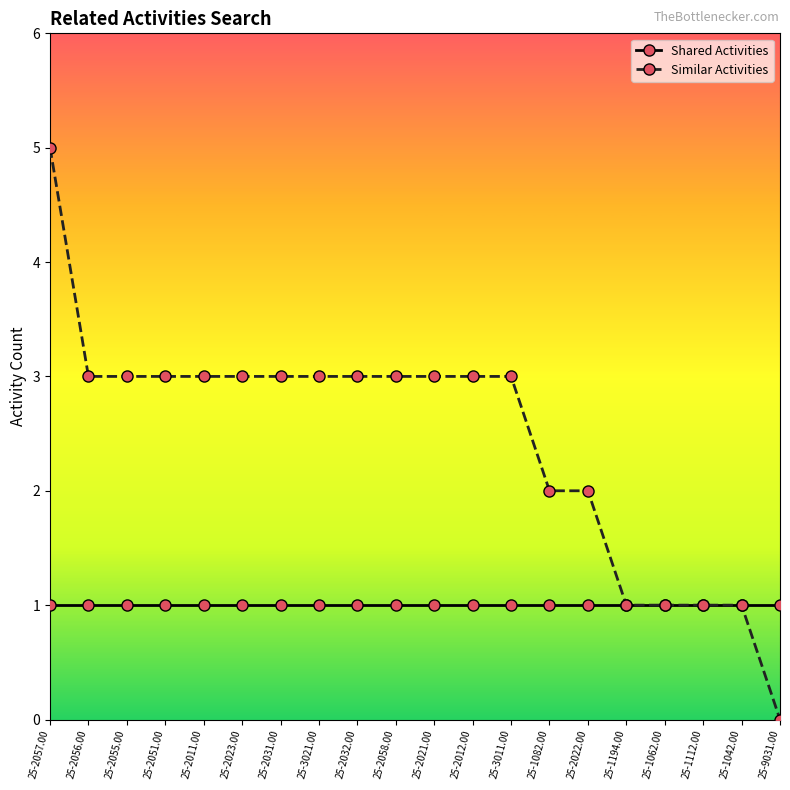

Which series has the widest spread of values?

Similar Activities